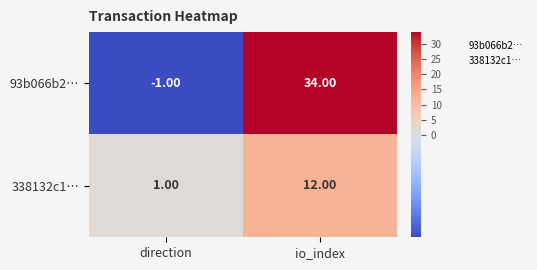

Where is 93b066b2… nearest to the value 16?

direction